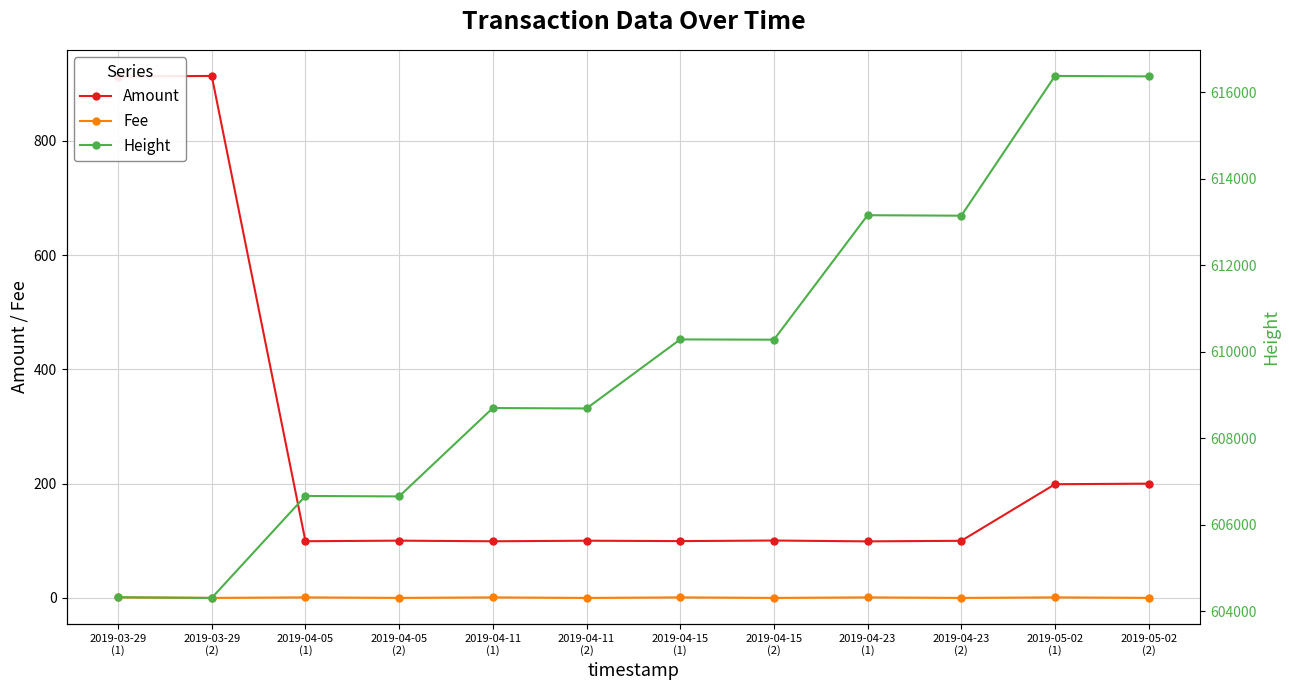

What is the value of the Fee point at the 1st from the left?

1.0